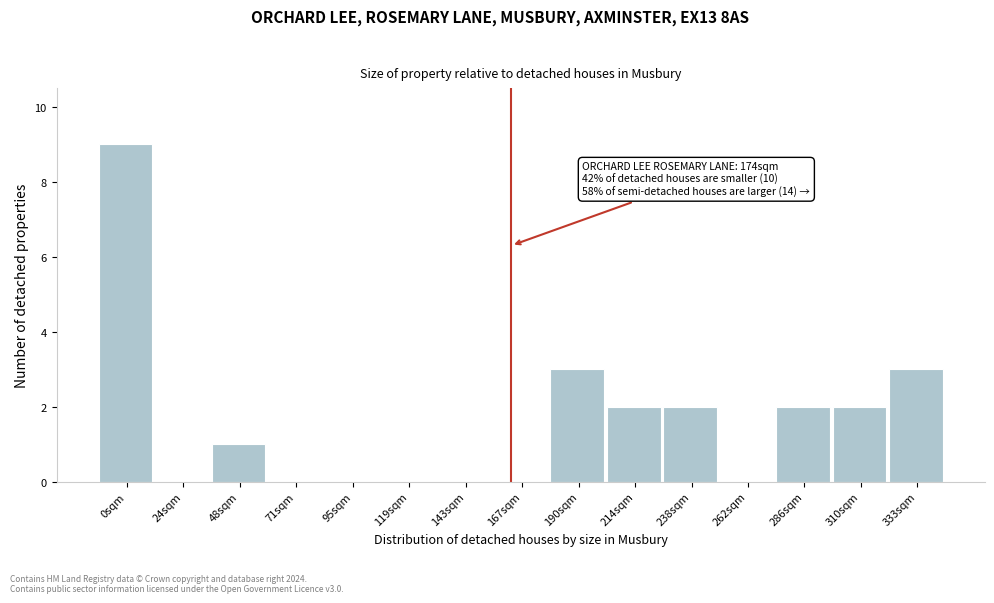

Reading left to right, list all the values displayed in this chart.

0sqm=9	24sqm=0	48sqm=1	71sqm=0	95sqm=0	119sqm=0	143sqm=0	167sqm=0	190sqm=3	214sqm=2	238sqm=2	262sqm=0	286sqm=2	310sqm=2	333sqm=3